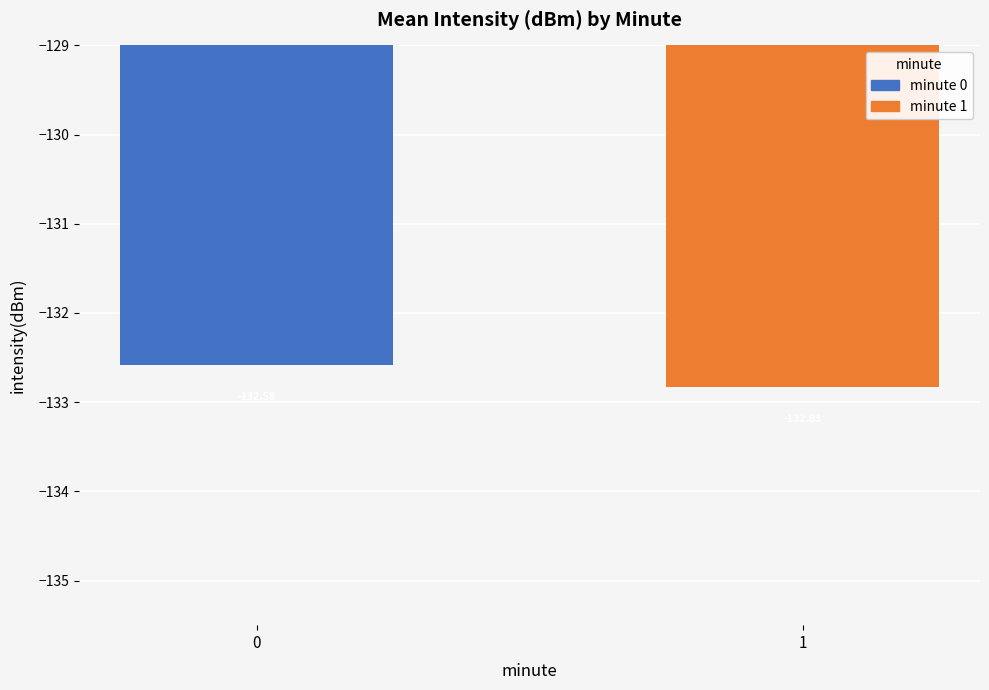

What is the maximum value shown in the chart?

-132.6